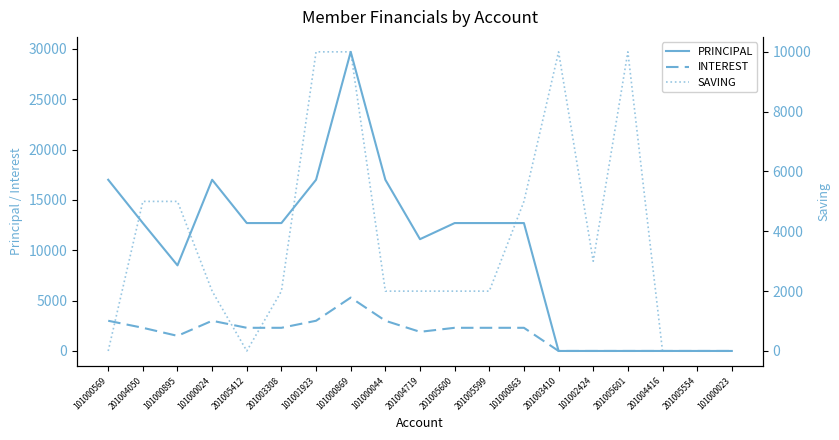

What is the total value across all series at 101000024?

22000